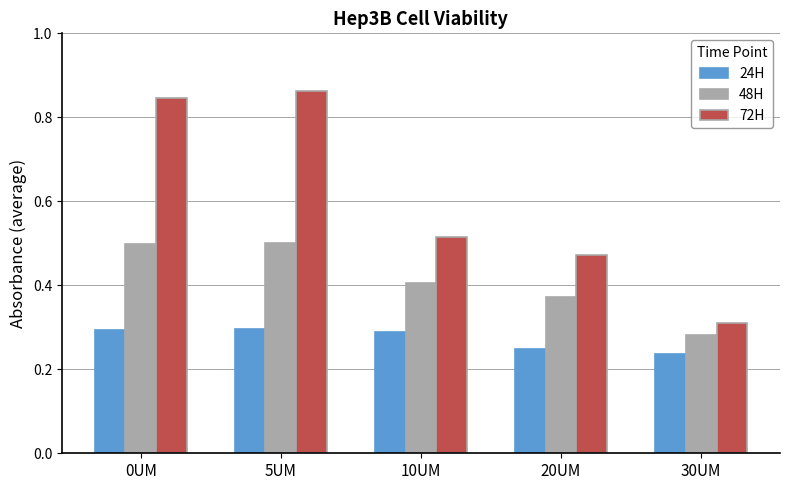

True or false: 72H has a value of 0.5 at 20UM.

True